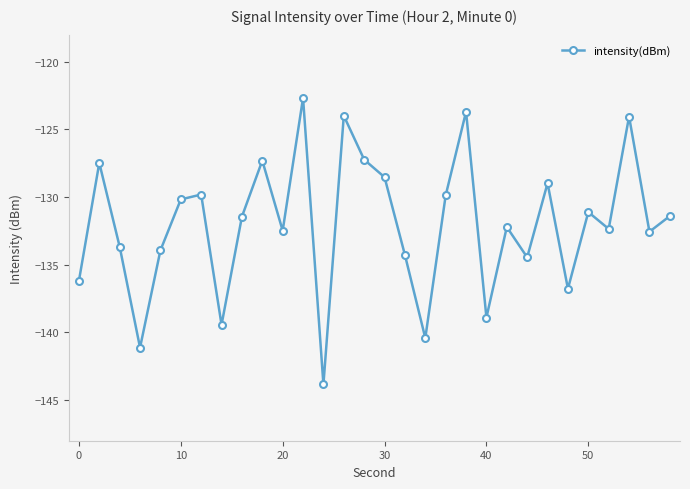

What is the maximum value shown in the chart?

-122.7